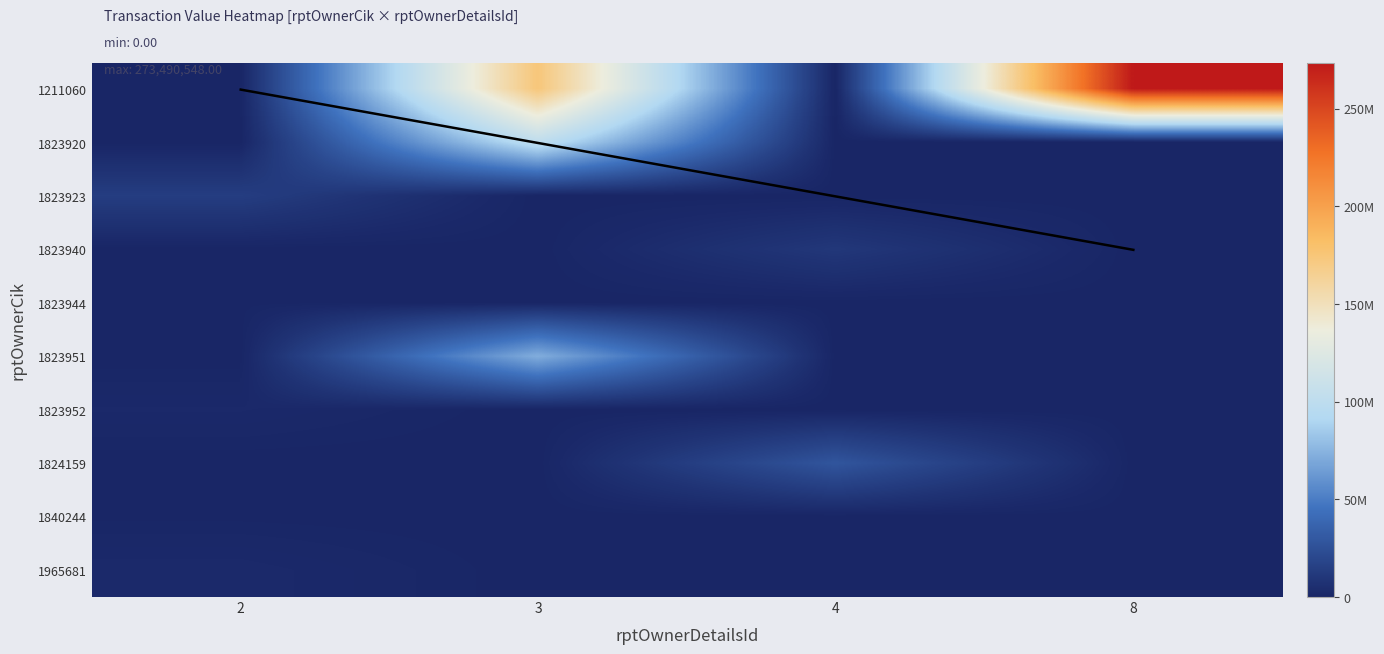

At 3, list the series in order from smallest to largest.

1823923, 1823940, 1823944, 1823952, 1824159, 1840244, 1965681, 1823951, 1823920, 1211060